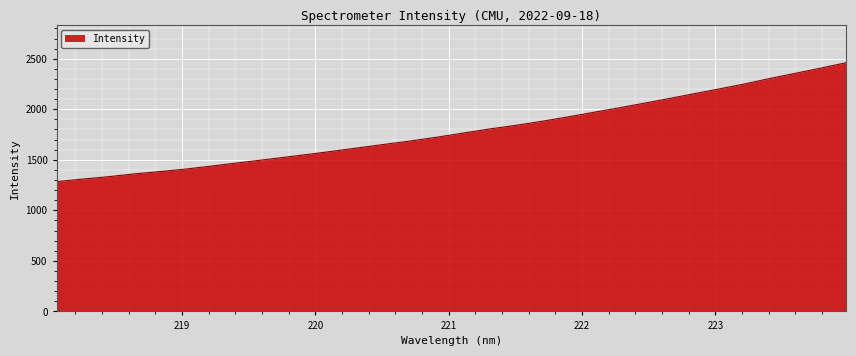

What is the difference between the maximum and minimum values?

1175.9